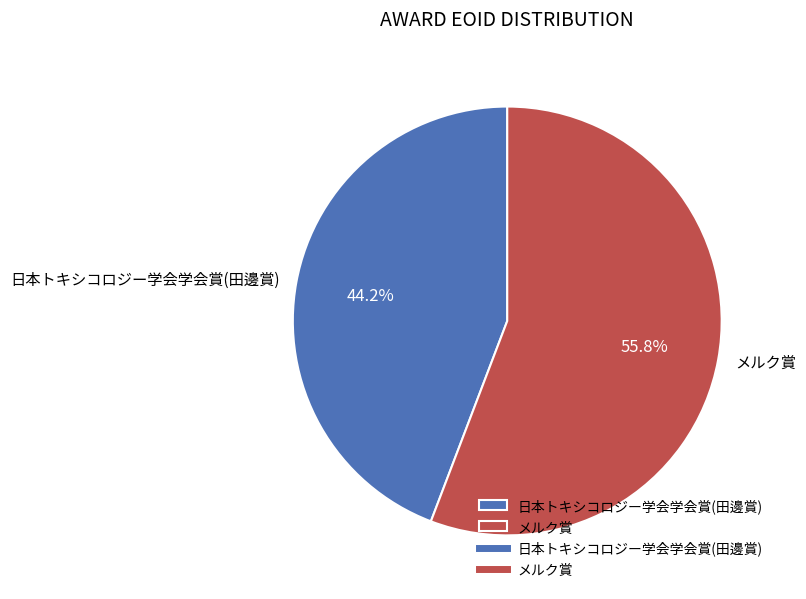

Is 日本トキシコロジー学会学会賞(田邊賞) the majority of the pie?

No